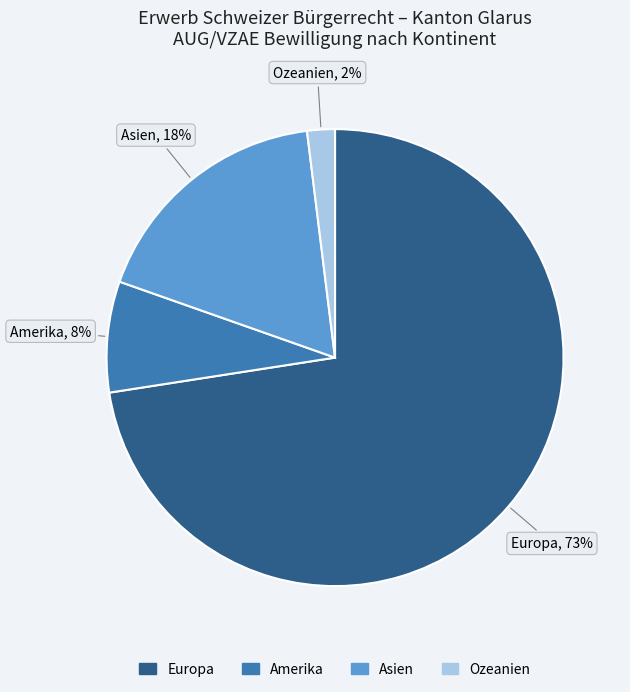

To the nearest percent, what is the average slice percentage?

25%